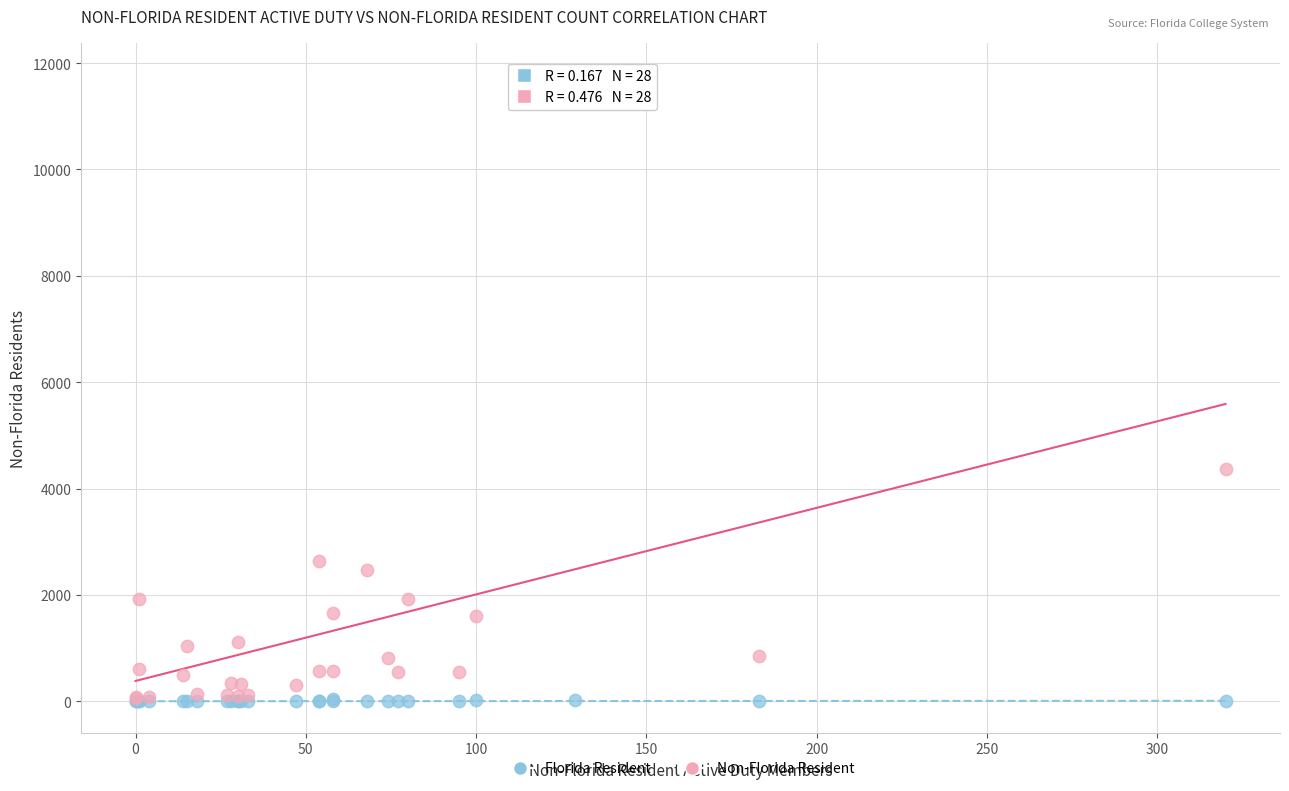

Which series has the widest spread of Y values?

Non-Florida Resident